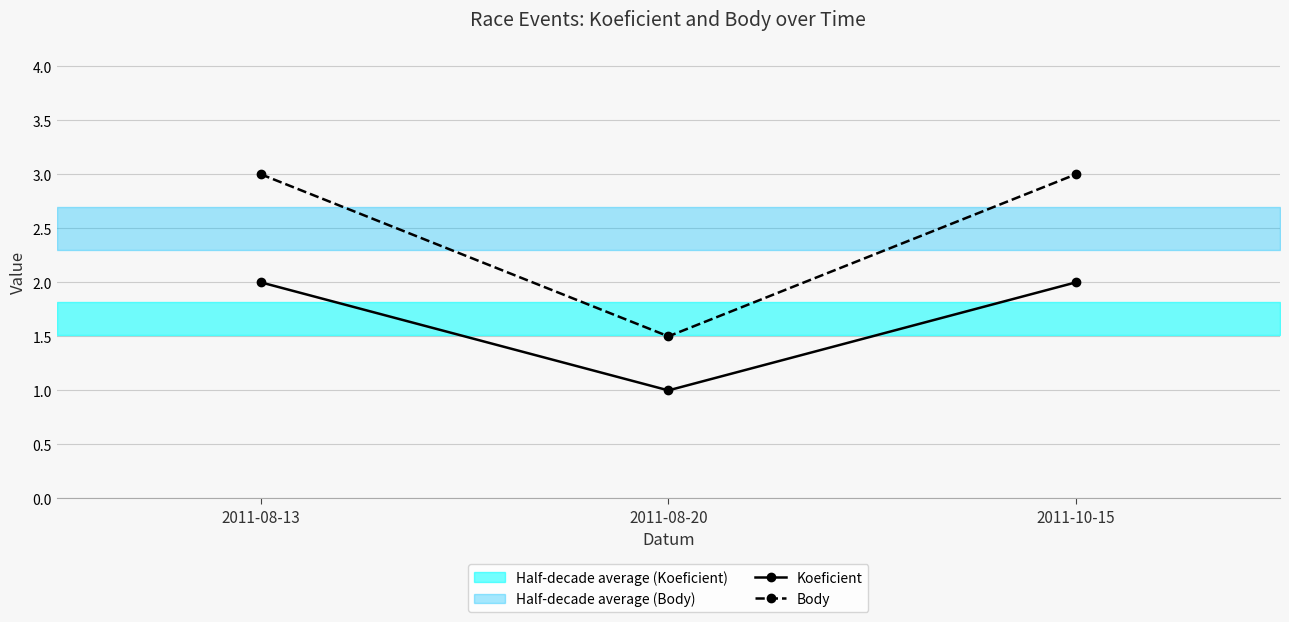

At 2011-10-15, list the series in order from smallest to largest.

Koeficient, Body